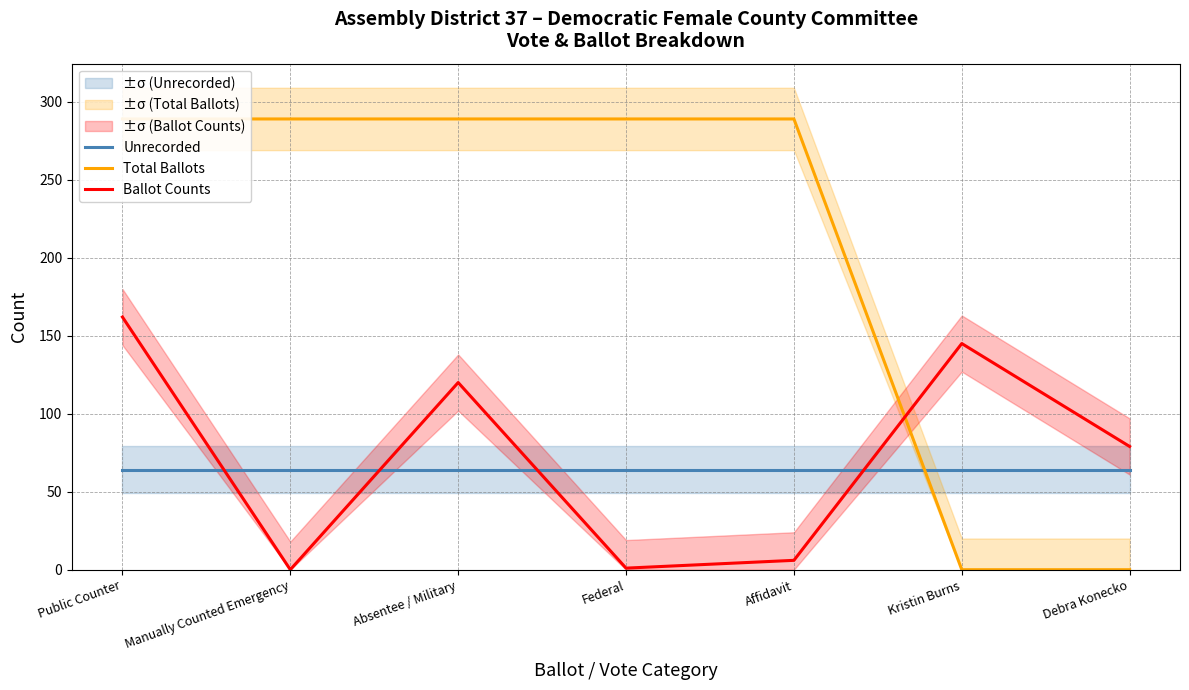

Read the Ballot Counts value at Debra Konecko.

79